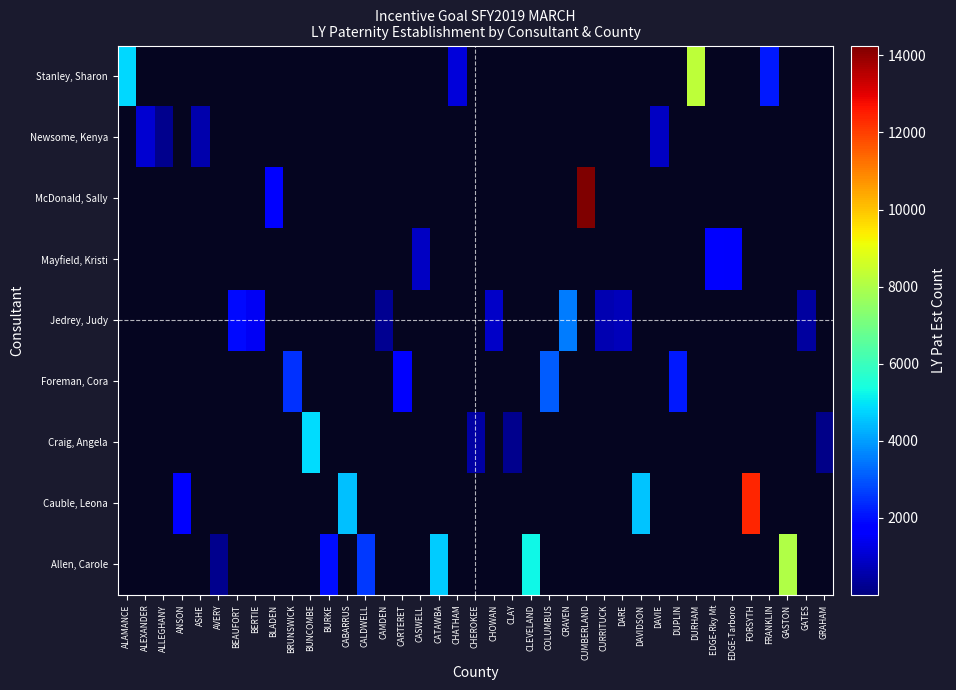

At how many categories does at least one series exceed 11093?

2